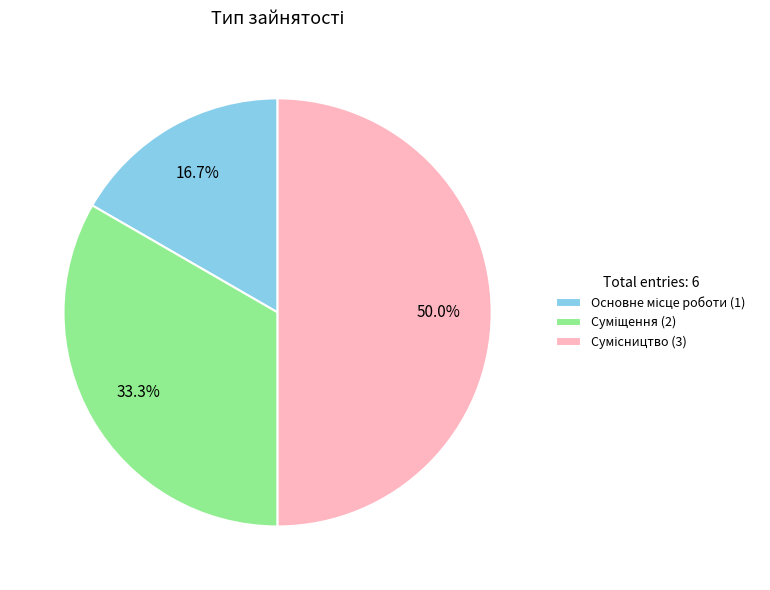

True or false: Суміщення accounts for 33% of the total.

True